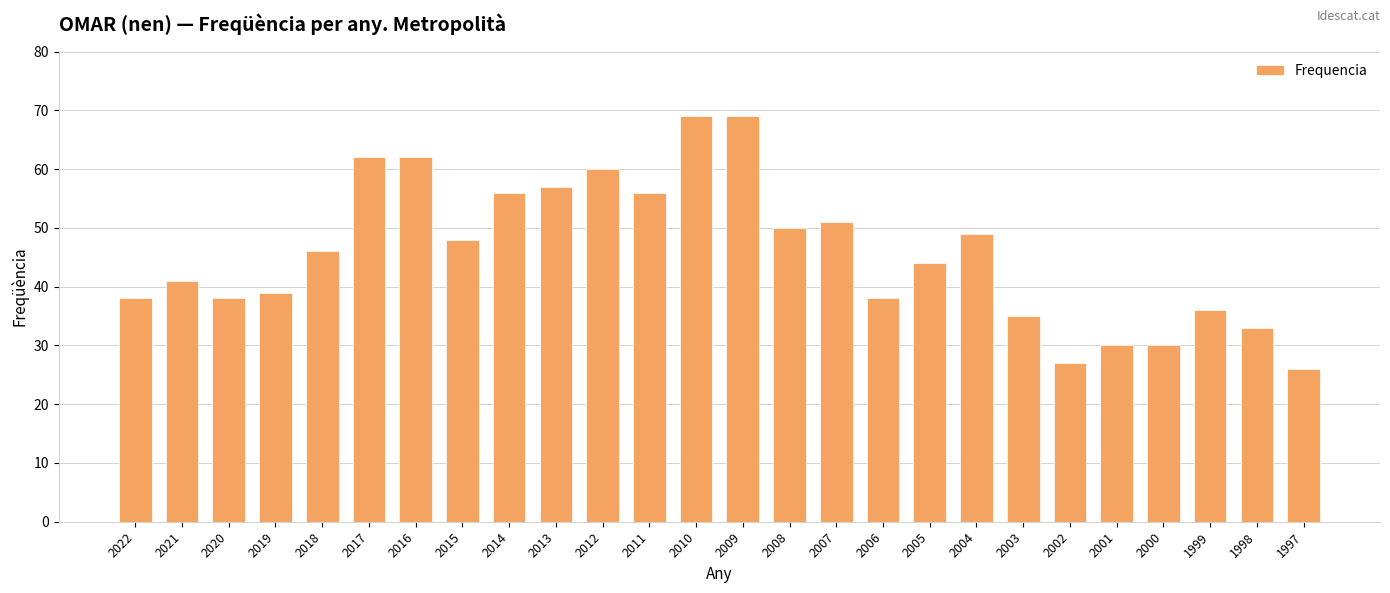

How many bars are there in total?

26